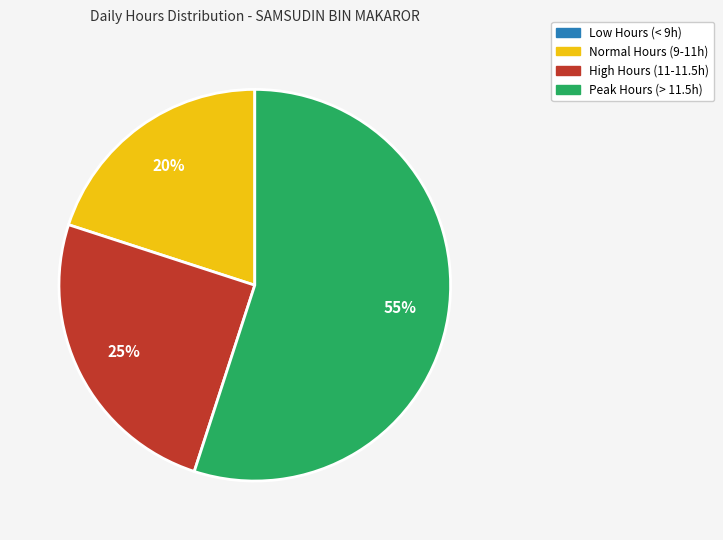

To the nearest percent, what is the difference between the largest and smallest slice percentages?

55%